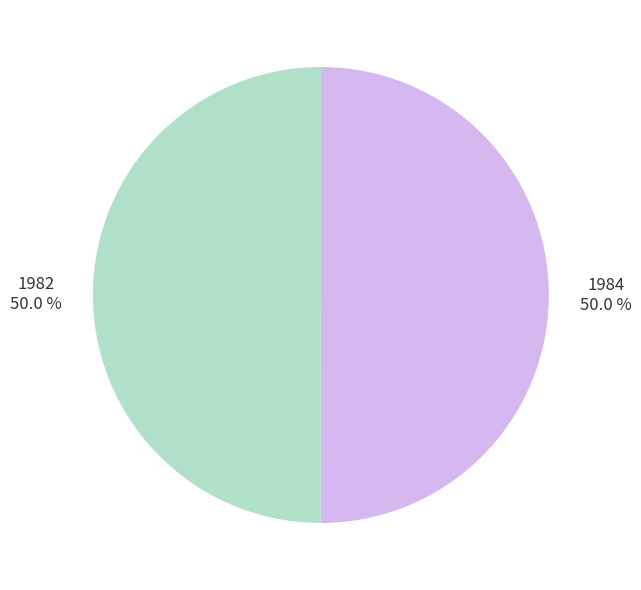

What is the ratio of the value at 1984 to the value at 1982?

1.0